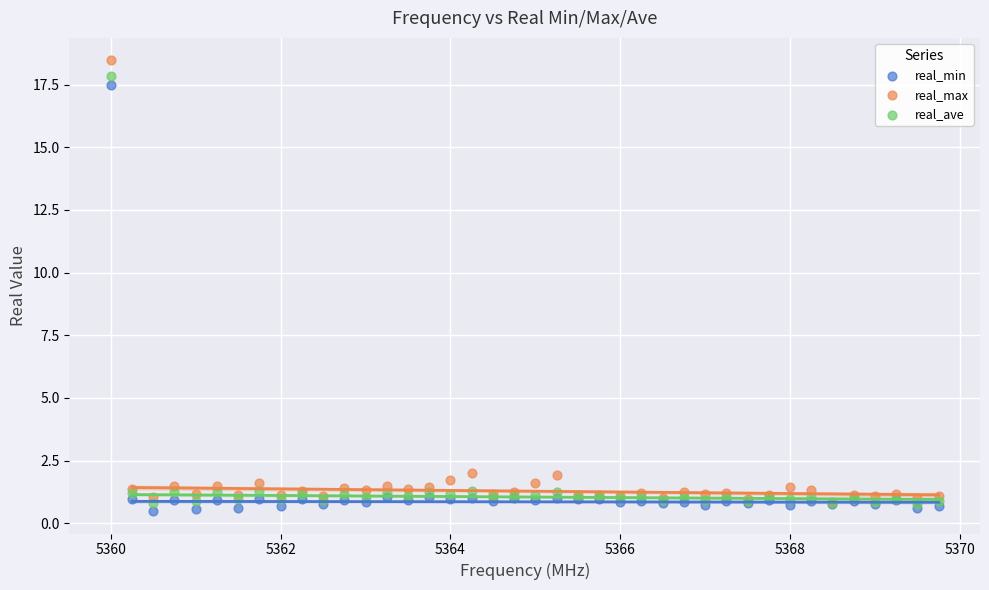

Which series reaches the maximum Y coordinate?

real_max